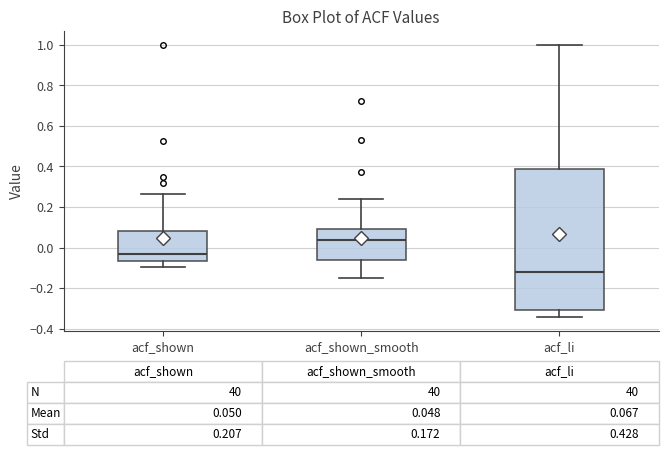

Comparing the boxes themselves (not the whiskers), which one is the tallest?

acf_li